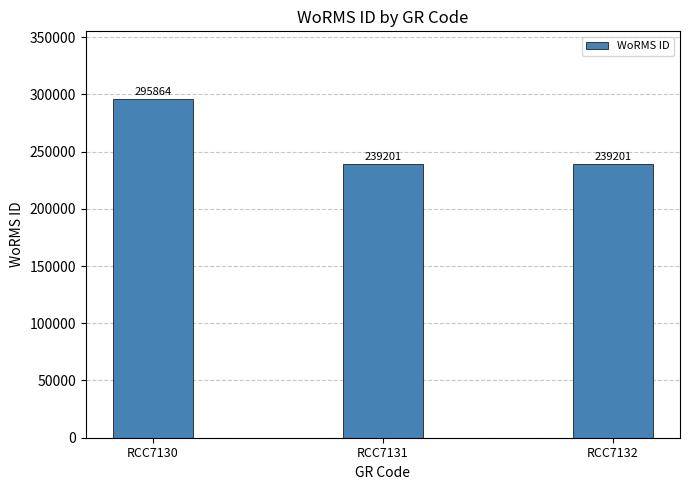

How many bars are there in total?

3